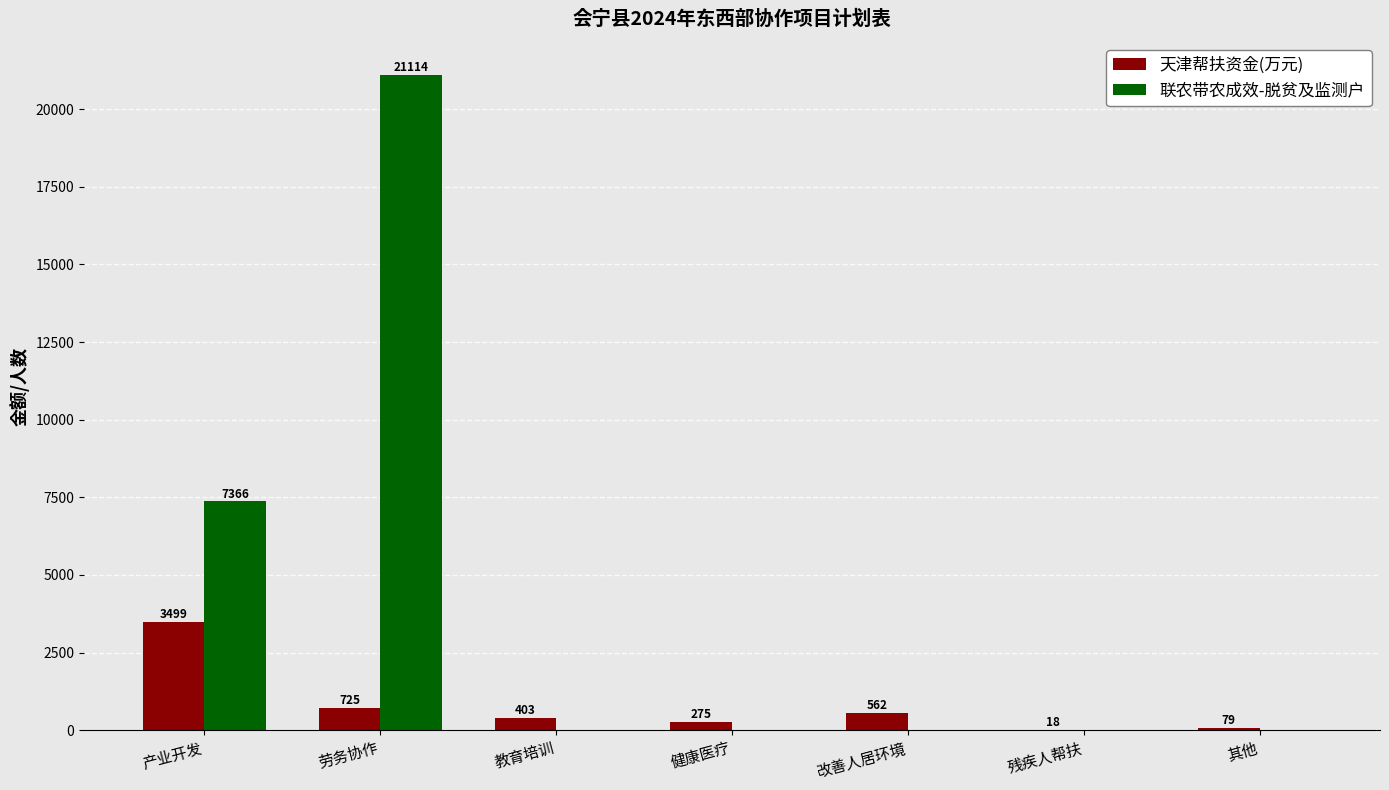

What is the maximum value shown in the chart?

21114.0